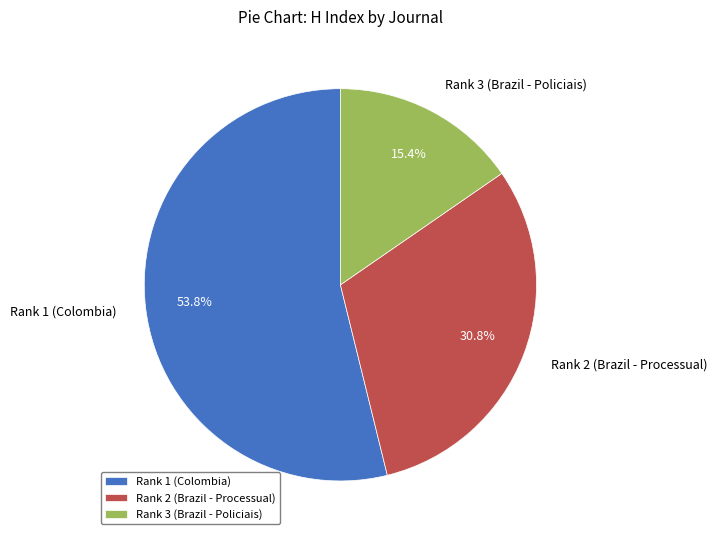

To the nearest percent, what is the combined percentage of Rank 2 (Brazil - Processual) and Rank 3 (Brazil - Policiais)?

46%